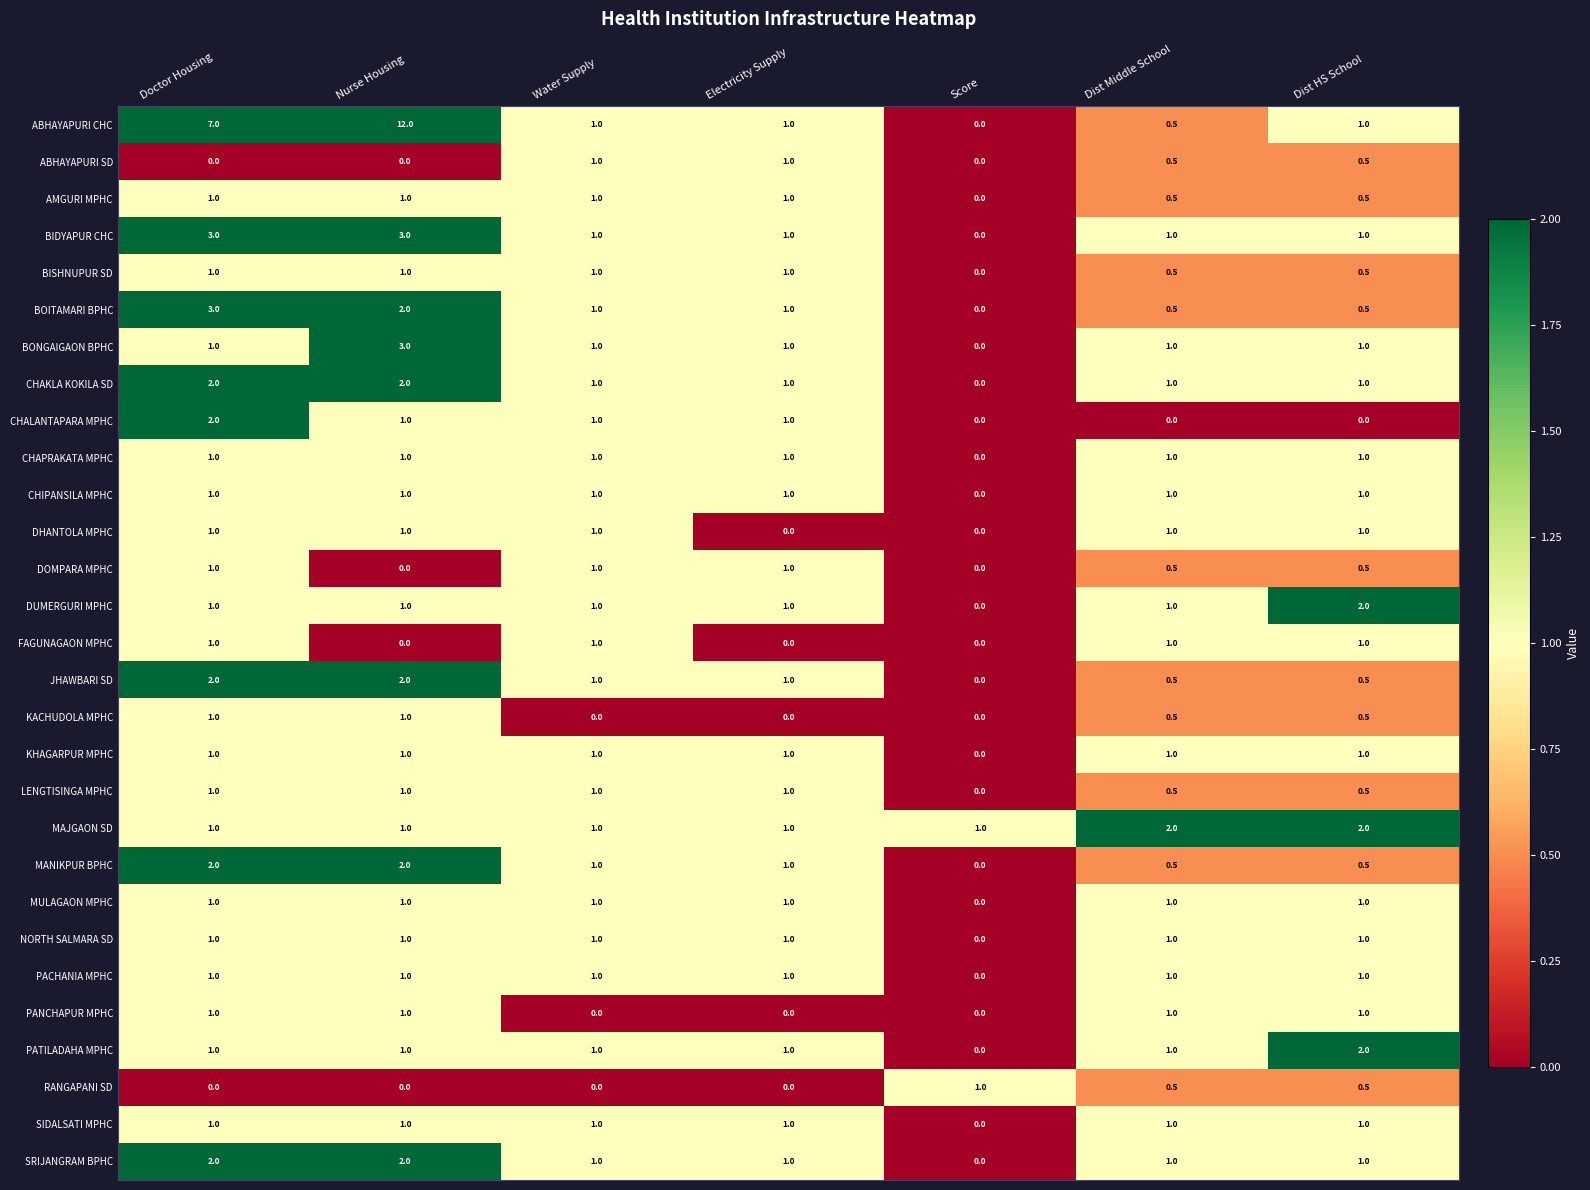

What is the difference between the LENGTISINGA MPHC values at Score and Dist Middle School?

0.5